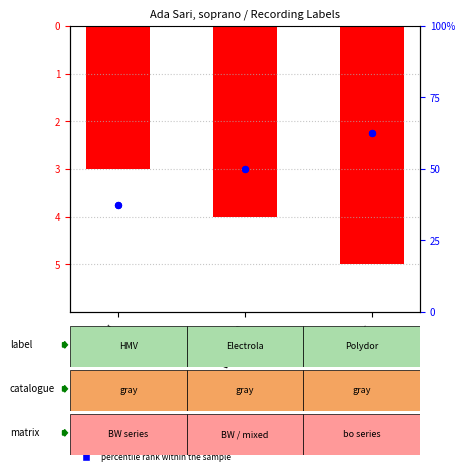

Which series has the widest spread of Y values?

percentile rank within the sample